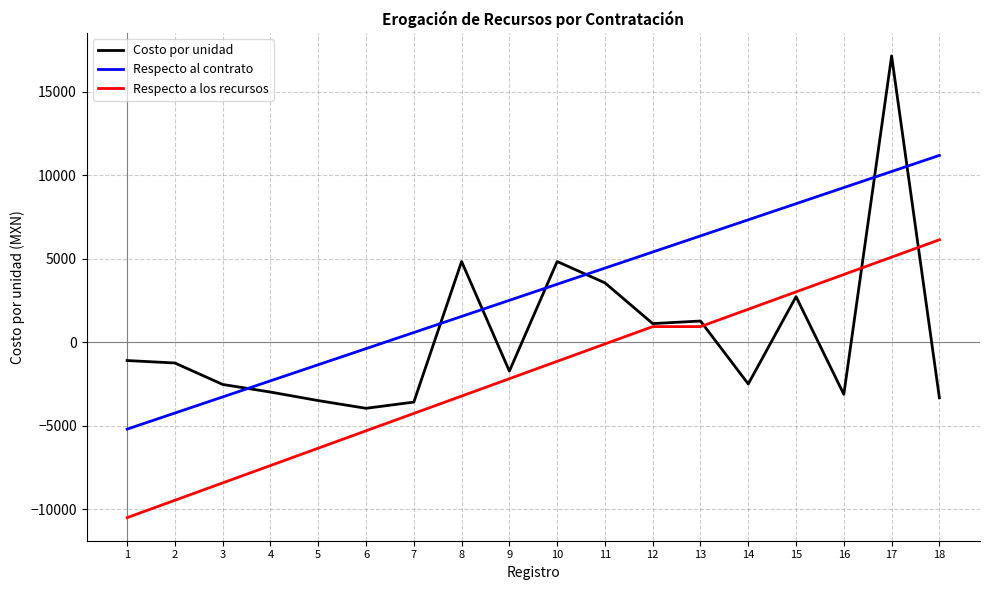

The value of Costo por unidad at 18 is -3315.2. True or false?

True